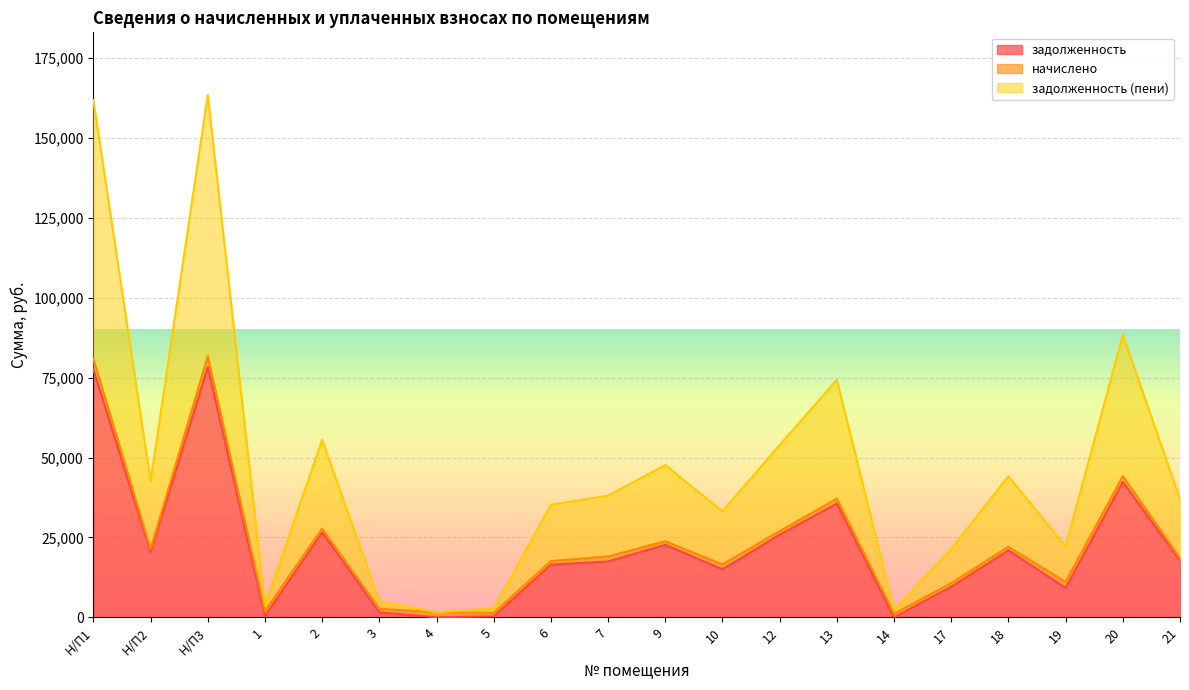

True or false: задолженность (пени) has more than 0 interior local peaks.

True